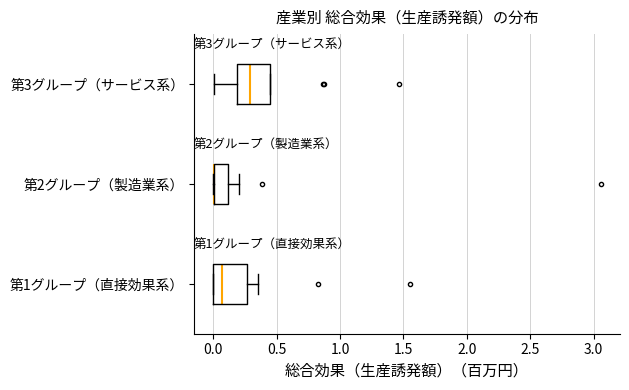

Reading bottom to top, read every box against the x-axis: the position of its median line, the range the box covers, and the ends of its whiskers. The values are not printed on the chart, so give them approximately, as read against the axis.

第1グループ（直接効果系）: median 0.05, box 0.00 to 0.25, whiskers 0.00 to 0.35
第2グループ（製造業系）: median 0.00 (drawn on the box's left edge), box 0.00 to 0.10, whiskers 0.00 to 0.20
第3グループ（サービス系）: median 0.30, box 0.20 to 0.45, whiskers 0.00 to 0.45